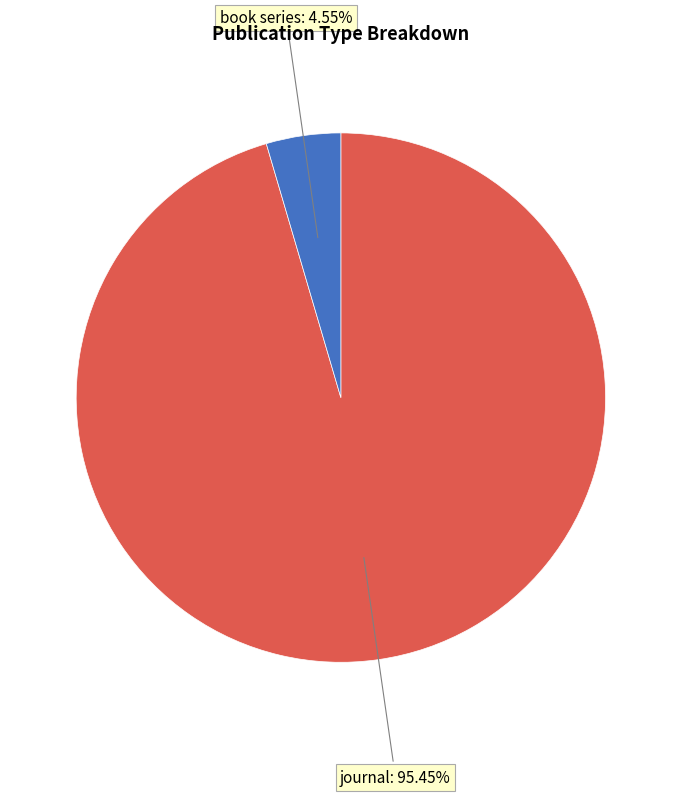

Does any single category account for the majority?

Yes